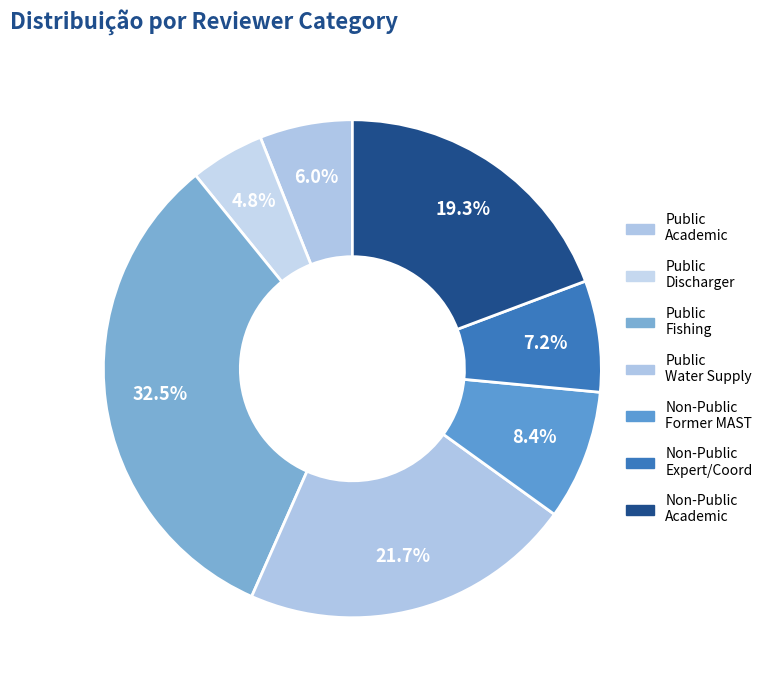

How many segments does this pie chart have?

7